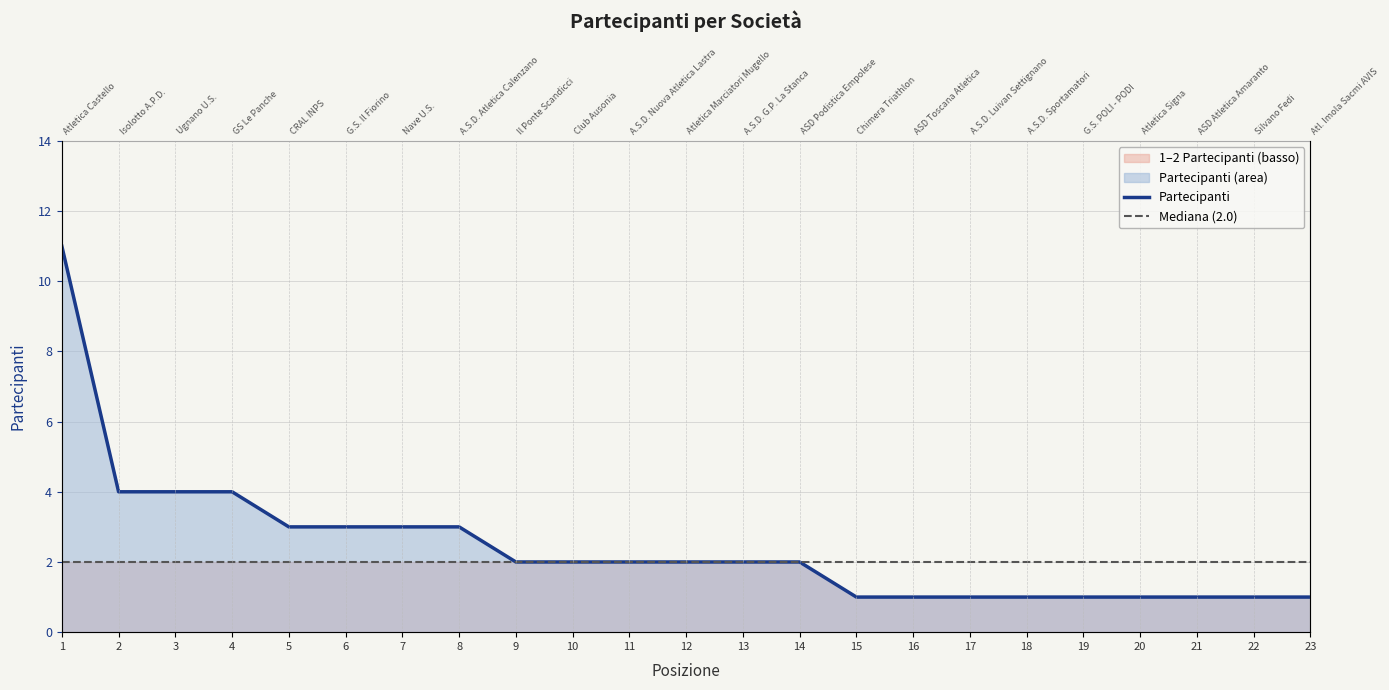

What is the average value?

2